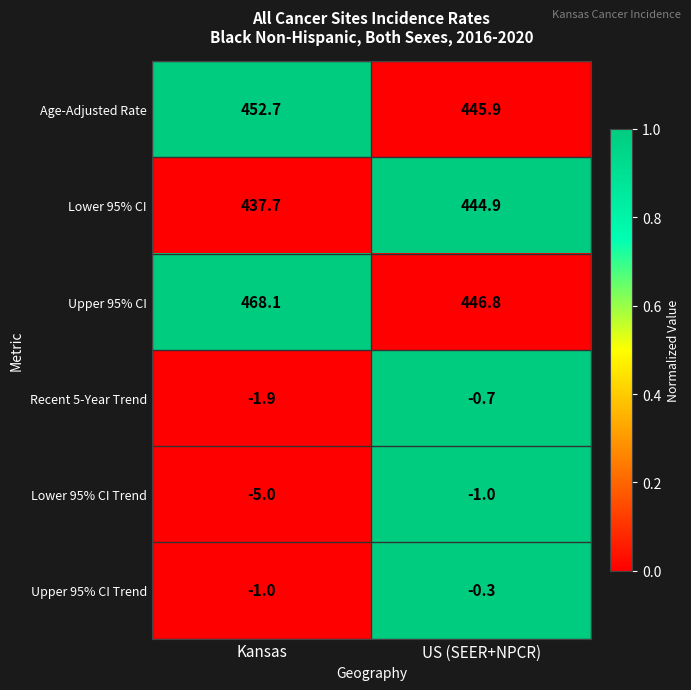

What is the difference between the Lower 95% CI Trend values at Kansas and US (SEER+NPCR)?

4.0